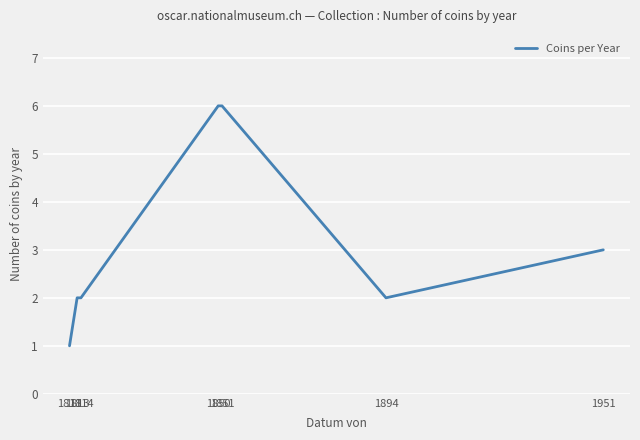

What is the maximum value shown in the chart?

6